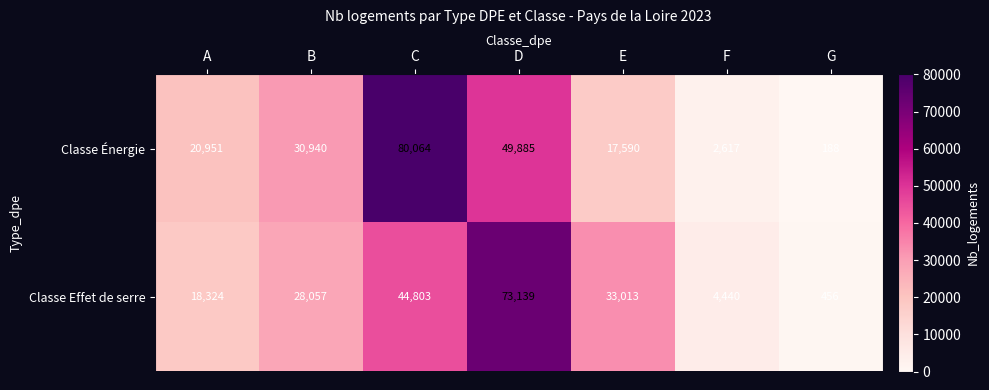

At which category is the sum across all series the highest?

C